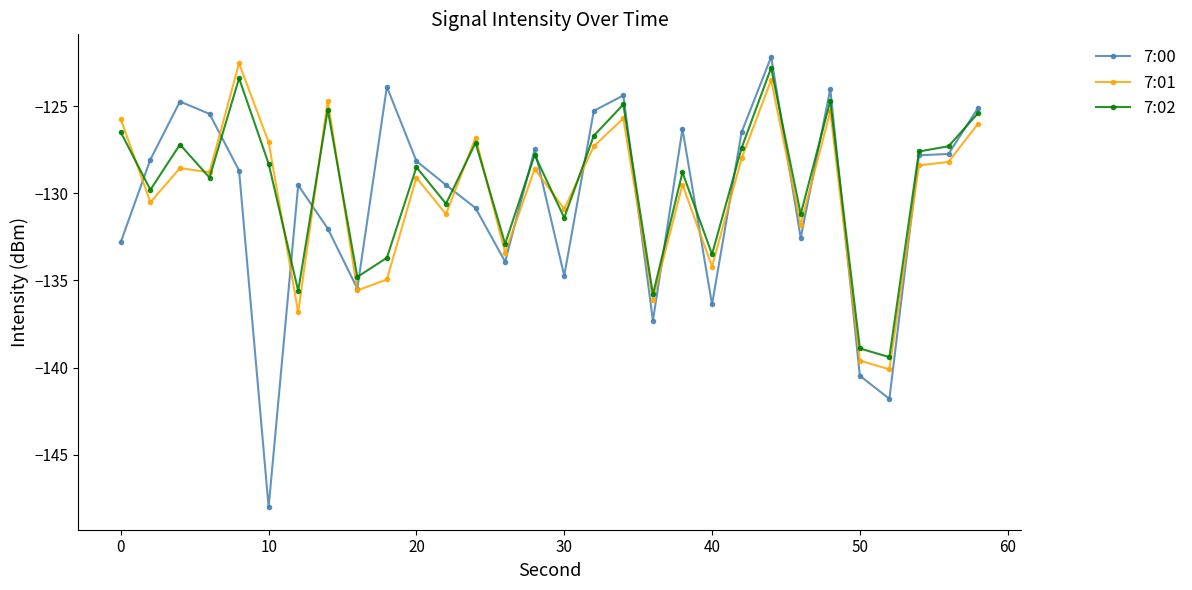

What are all the series names shown in the legend?

7:00, 7:01, 7:02